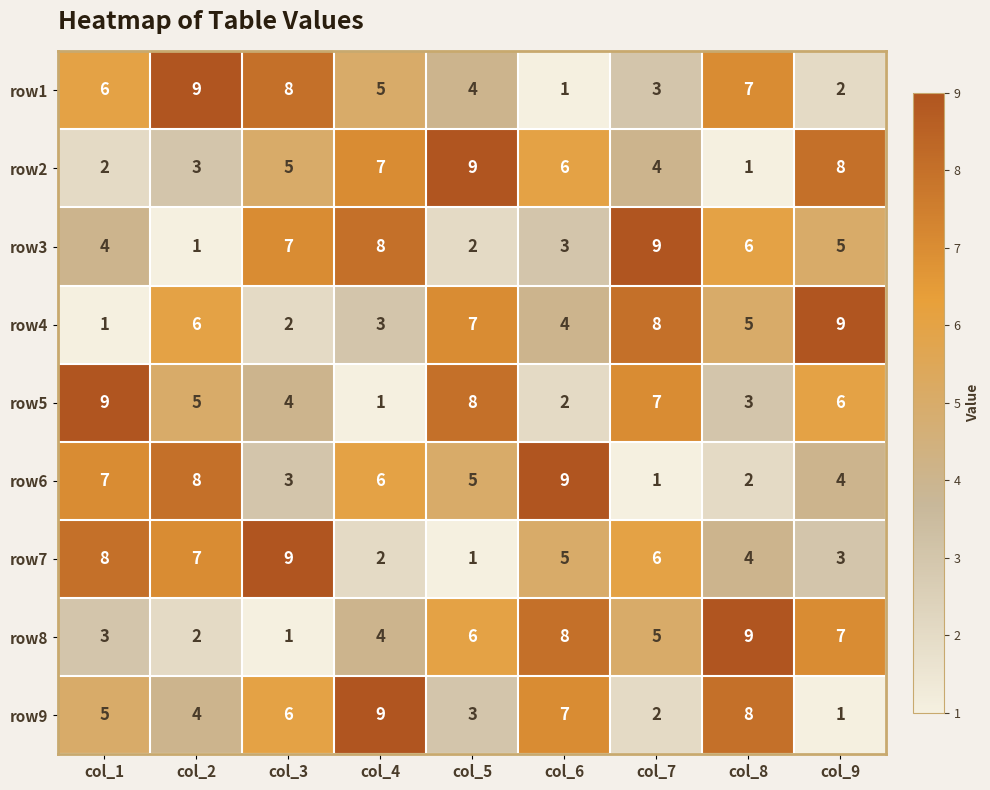

Count the number of categories in the chart.

9